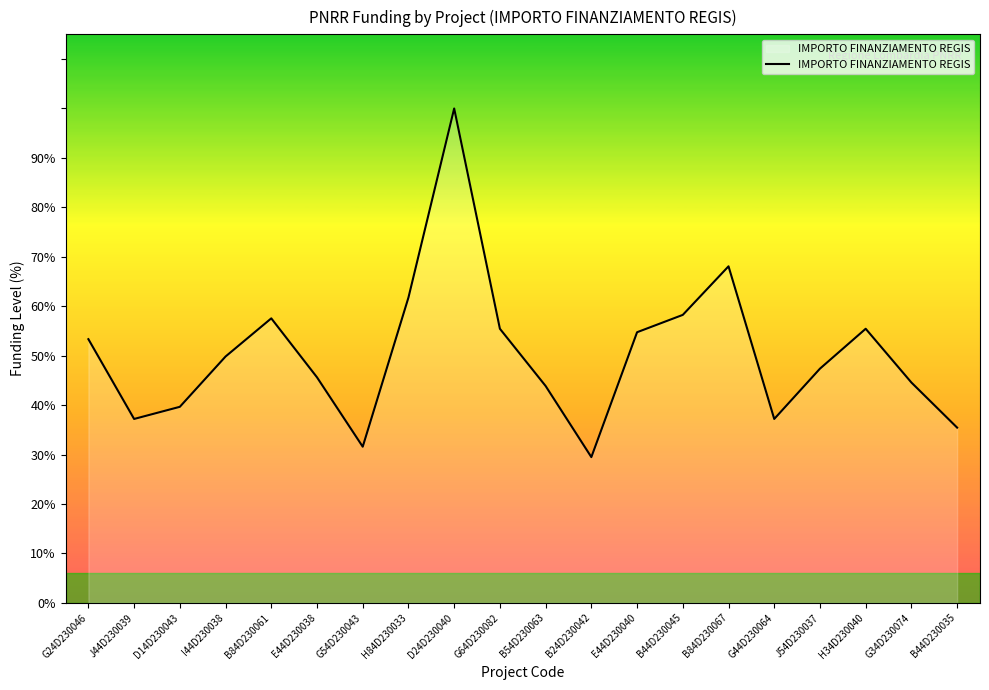

The chart shows a value of 49886.1 at G34D230074. True or false?

True